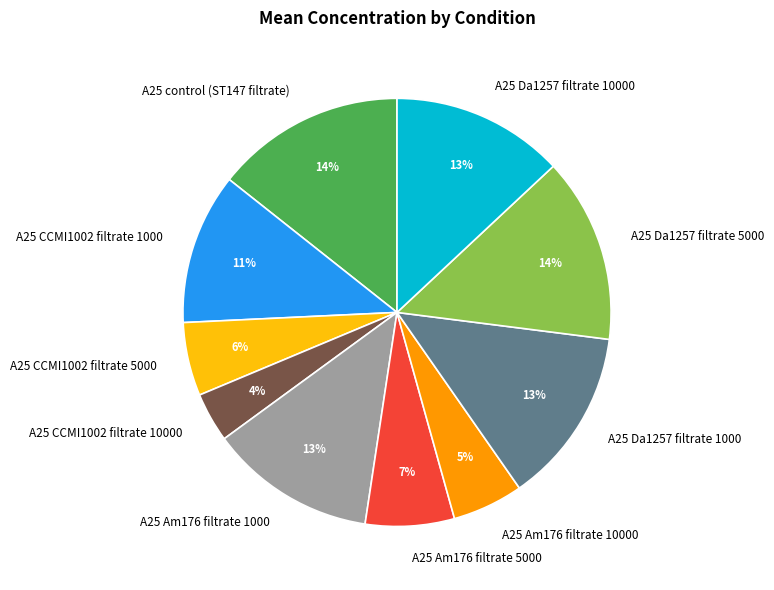

The A25 Da1257 filtrate 1000 slice represents 13% of the pie. True or false?

True